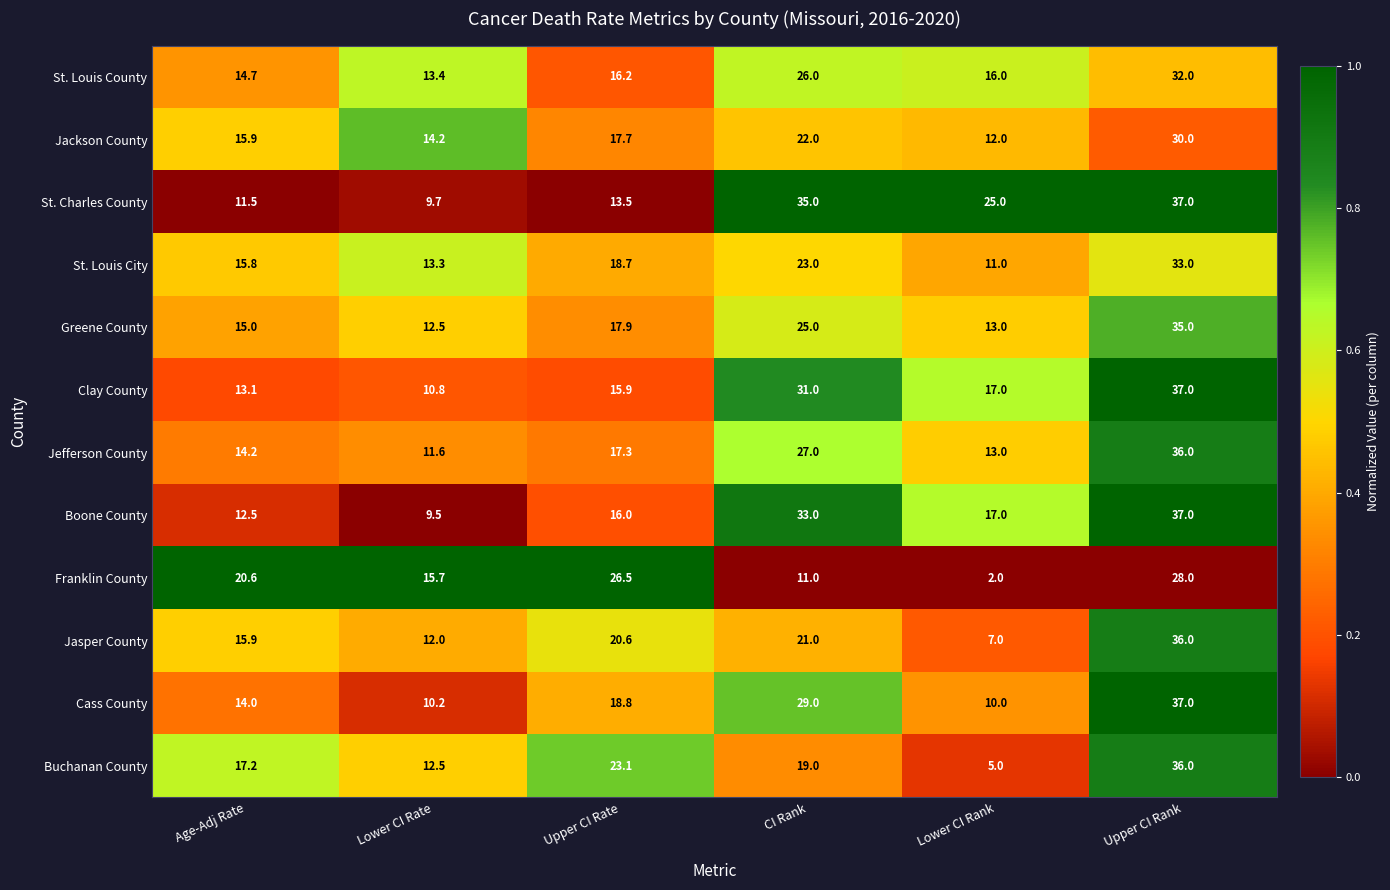

Where is Jasper County nearest to the value 21?

CI Rank